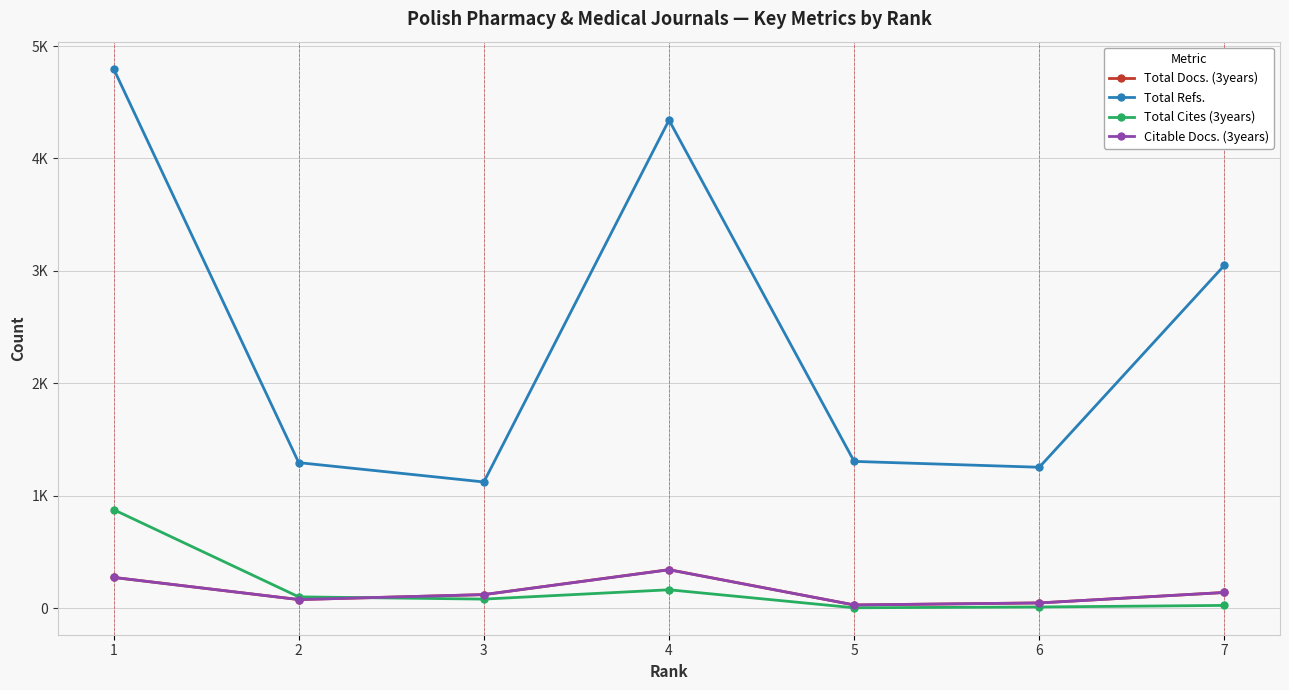

What are all the series names shown in the legend?

Total Docs. (3years), Total Refs., Total Cites (3years), Citable Docs. (3years)